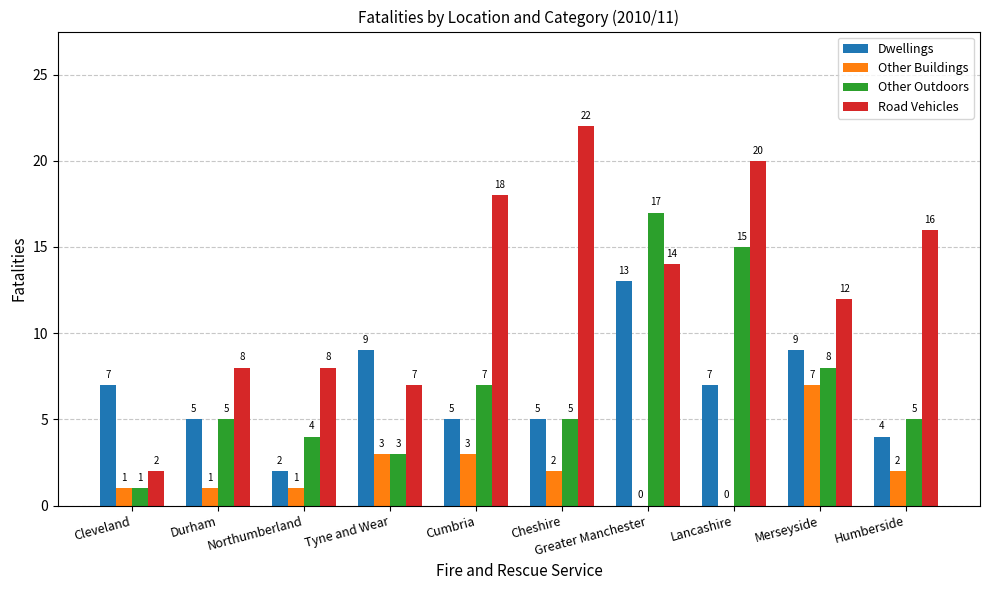

At which label does Dwellings reach its peak?

Greater Manchester